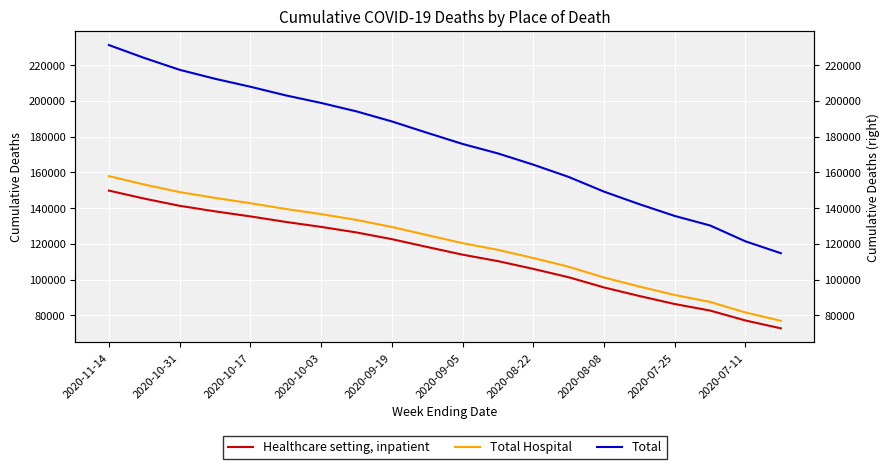

Reading left to right, list all the values displayed in this chart.

Healthcare setting, inpatient: 149775	145291	141270	138161	135340	132248	129473	126357	122607	118222	113925	110313	105964	101293	95589	90792	86308	82656	77102	72714
Total Hospital: 157881	153162	148936	145683	142719	139502	136606	133361	129424	124873	120371	116619	112061	107165	101155	96084	91356	87486	81587	76937
Total: 231197	223984	217348	212328	207882	203043	198809	194091	188470	182095	175866	170569	164280	157413	149192	142164	135579	130250	121374	114741